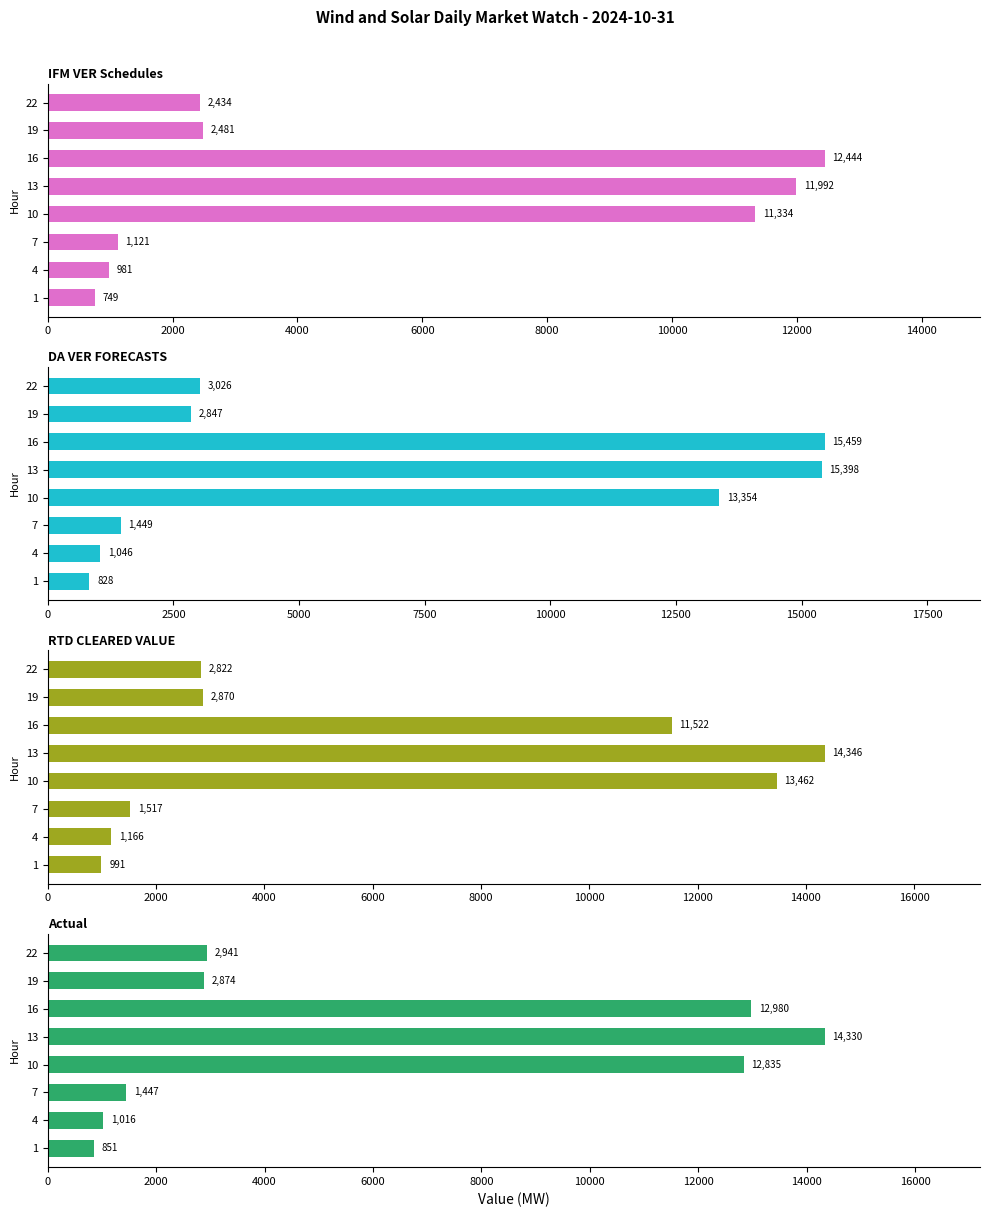

What is the value of the Actual bar at the 2nd from the left?

1015.9